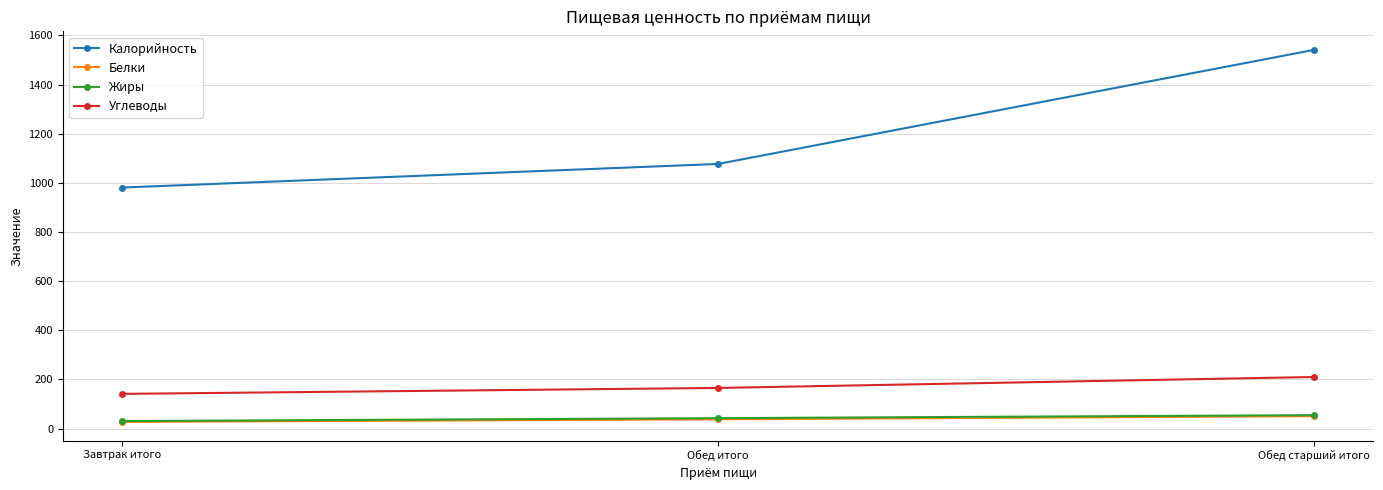

Reading left to right, what are all the values shown in this chart?

Калорийность: 981.0	1077.0	1541.0
Белки: 27.2	37.9	50.7
Жиры: 30.8	42.5	54.7
Углеводы: 141.4	165.5	210.0